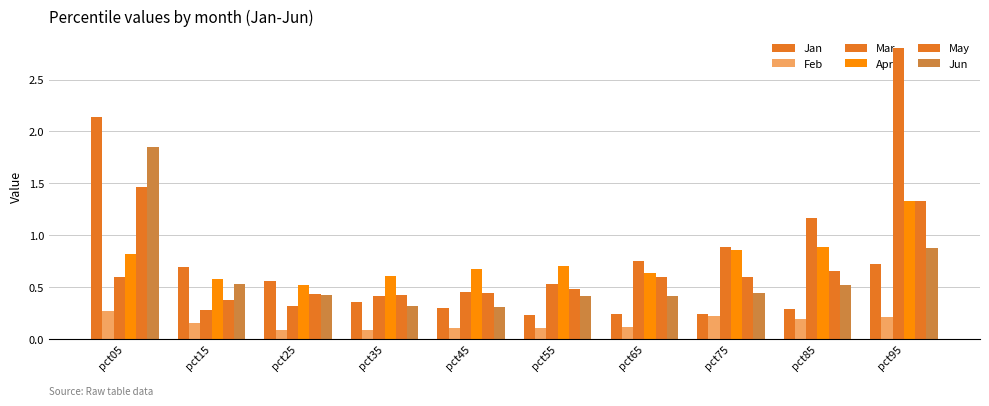

How many groups of bars are there?

10